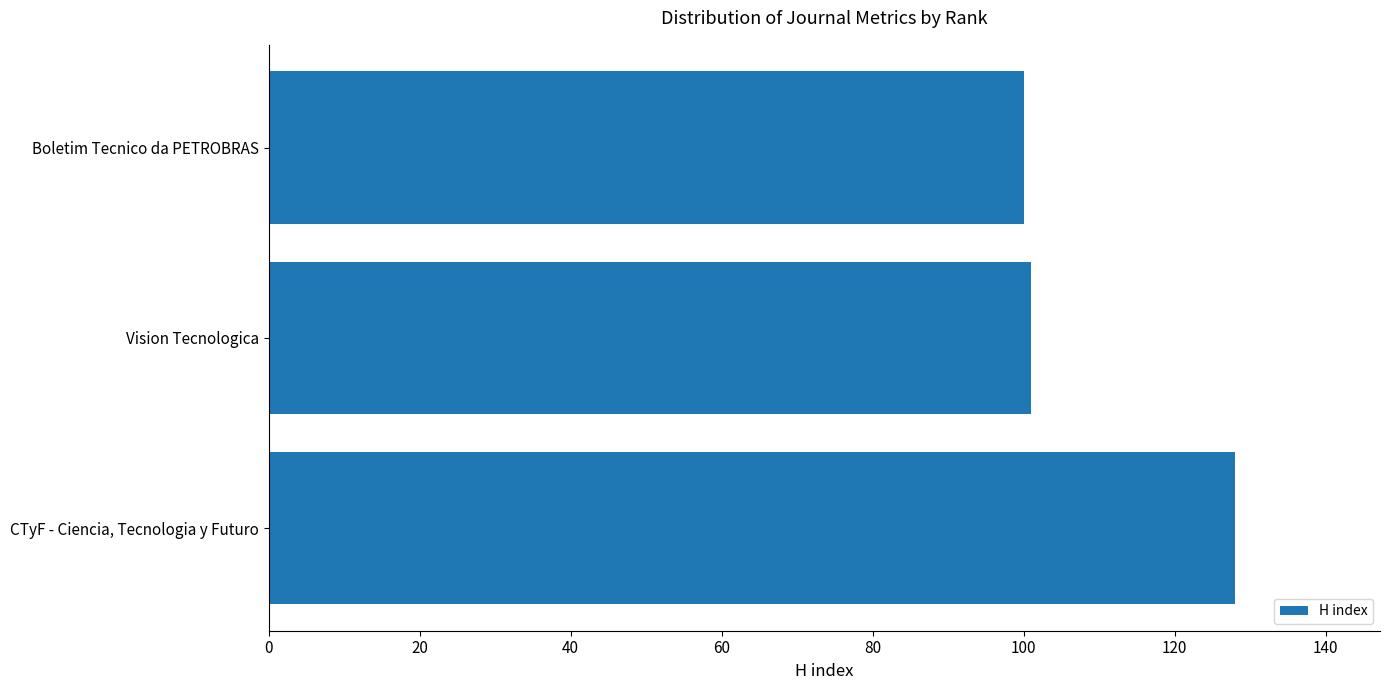

What is the approximate value at Boletim Tecnico da PETROBRAS?

100